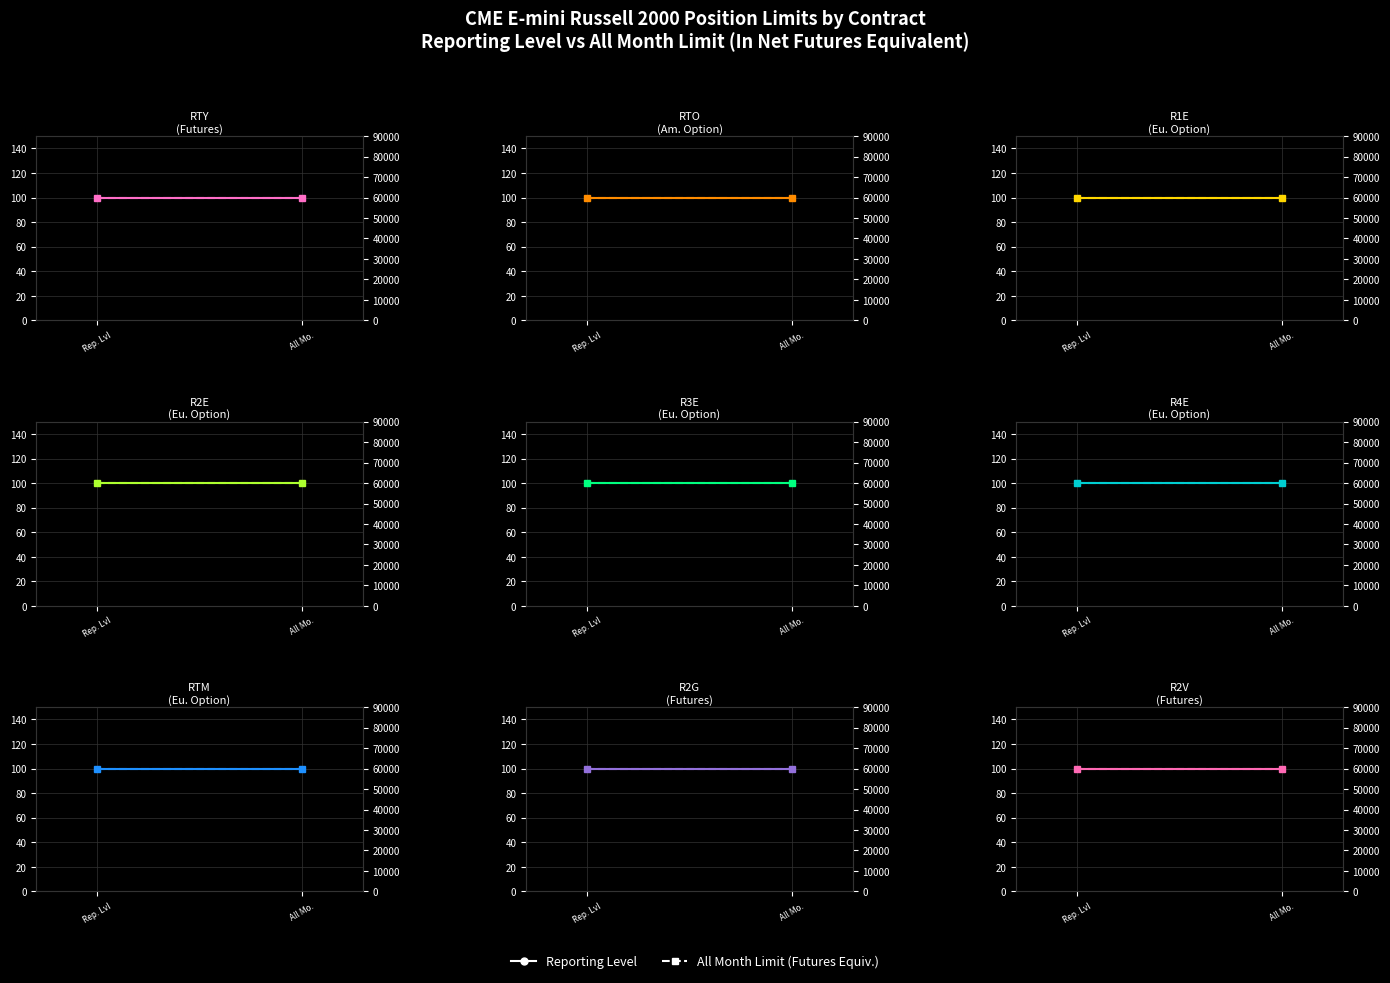

What is the label of the 2nd point from the left?

All Mo.